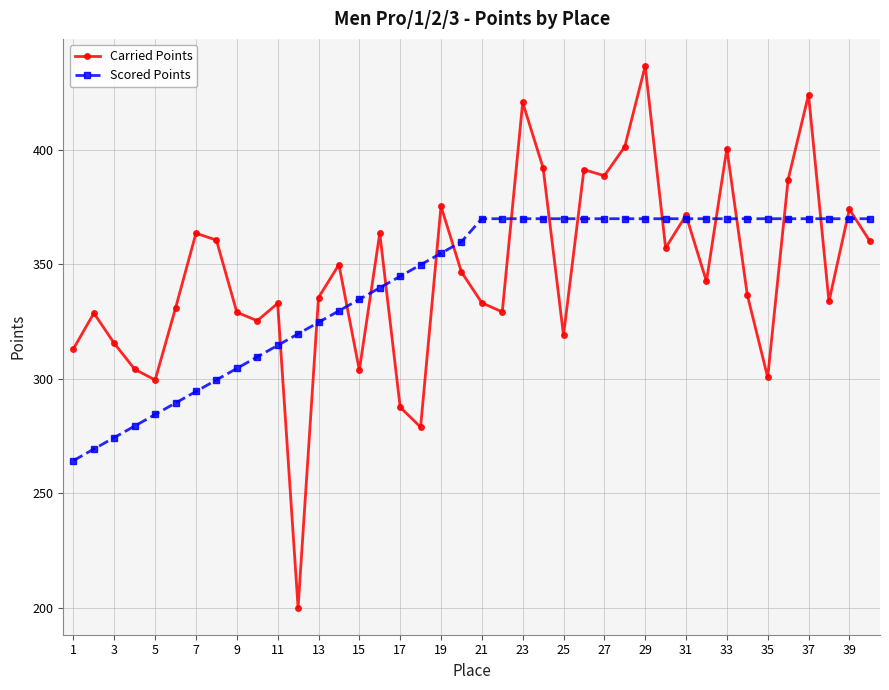

Count the number of categories in the chart.

40